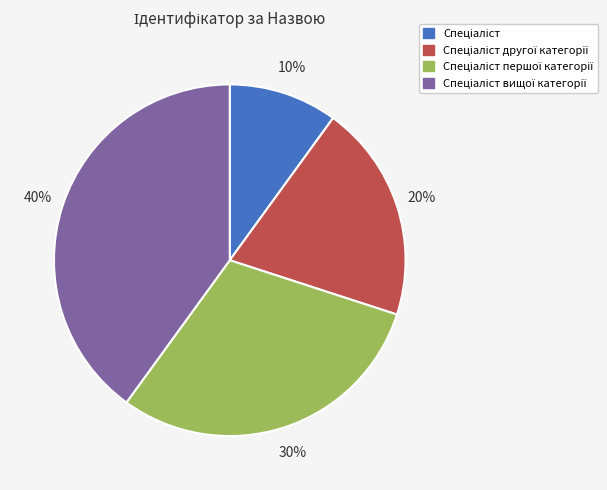

To the nearest percent, what is the difference between the largest and smallest slice percentages?

30%